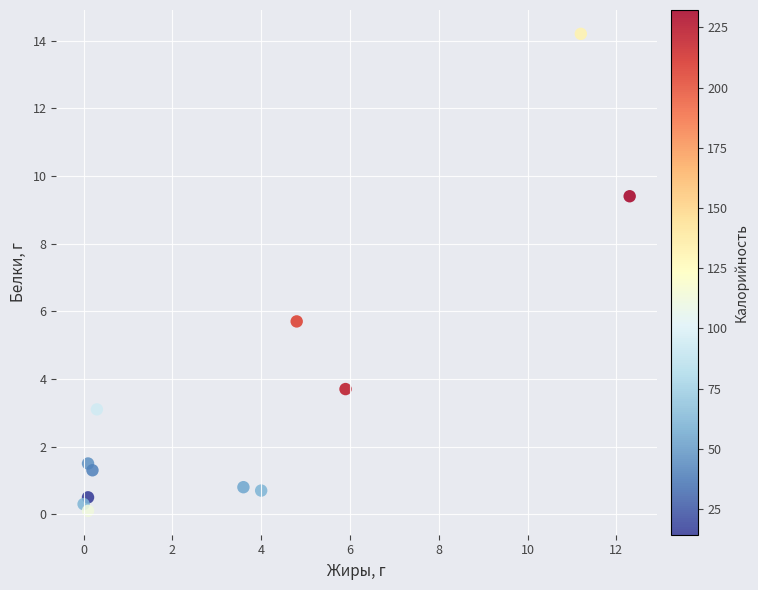

What Y value in the scatter plot is closest to 7?

5.7